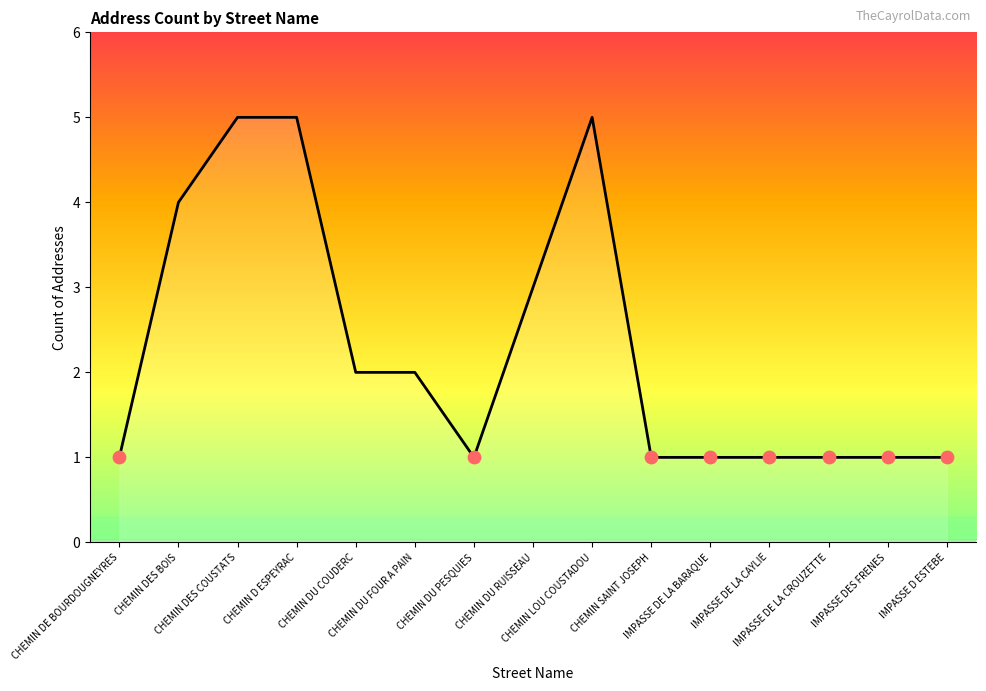

What is the change in value from CHEMIN DU COUDERC to IMPASSE DES FRENES?

-1